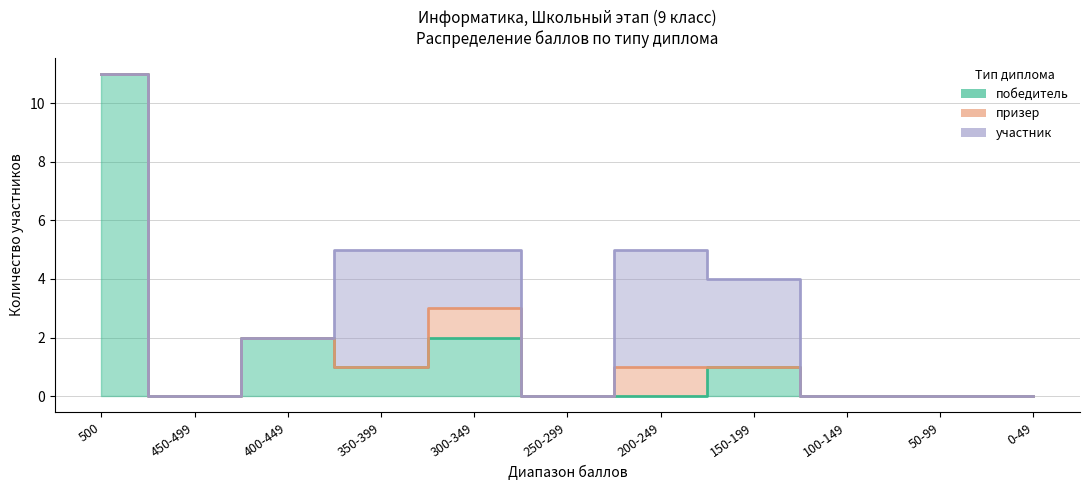

True or false: призер and победитель intersect in this chart.

True